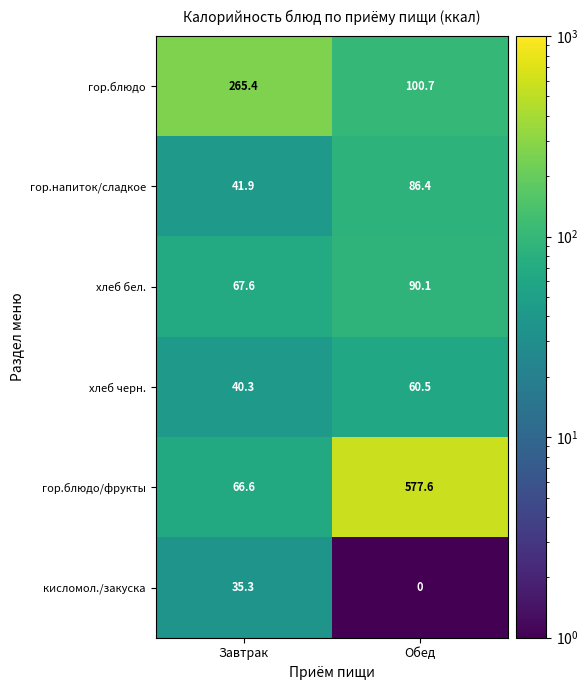

What is the difference between the maximum and minimum values in the хлеб бел. series?

22.5